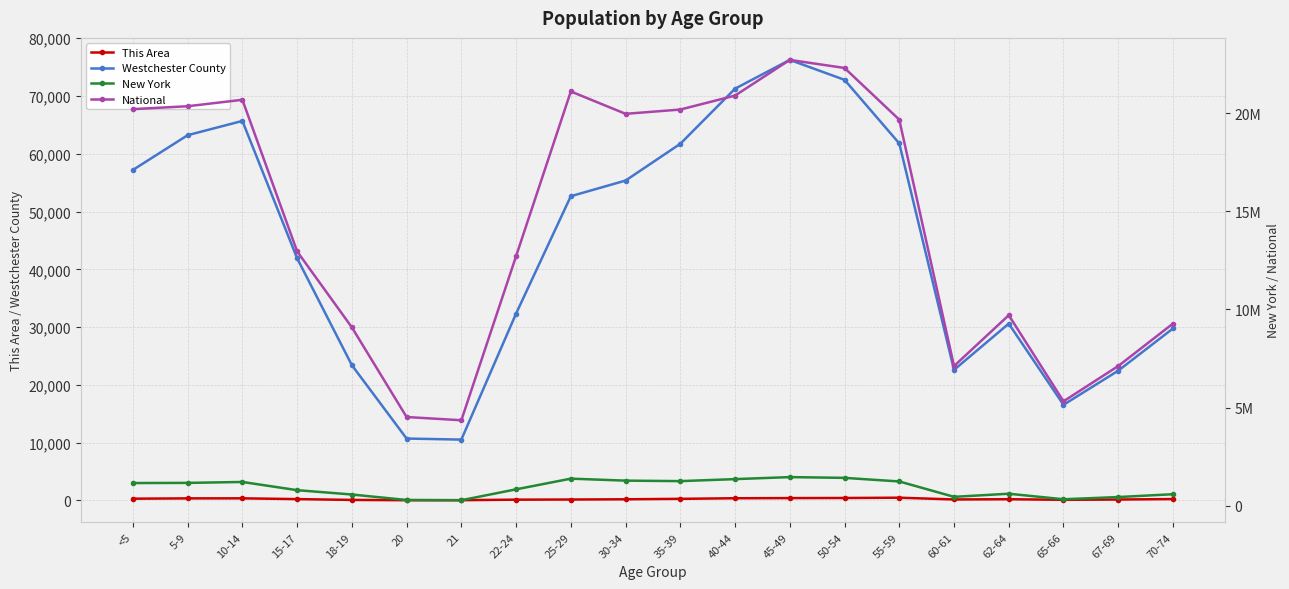

At how many categories does at least one series exceed 17951931?

10